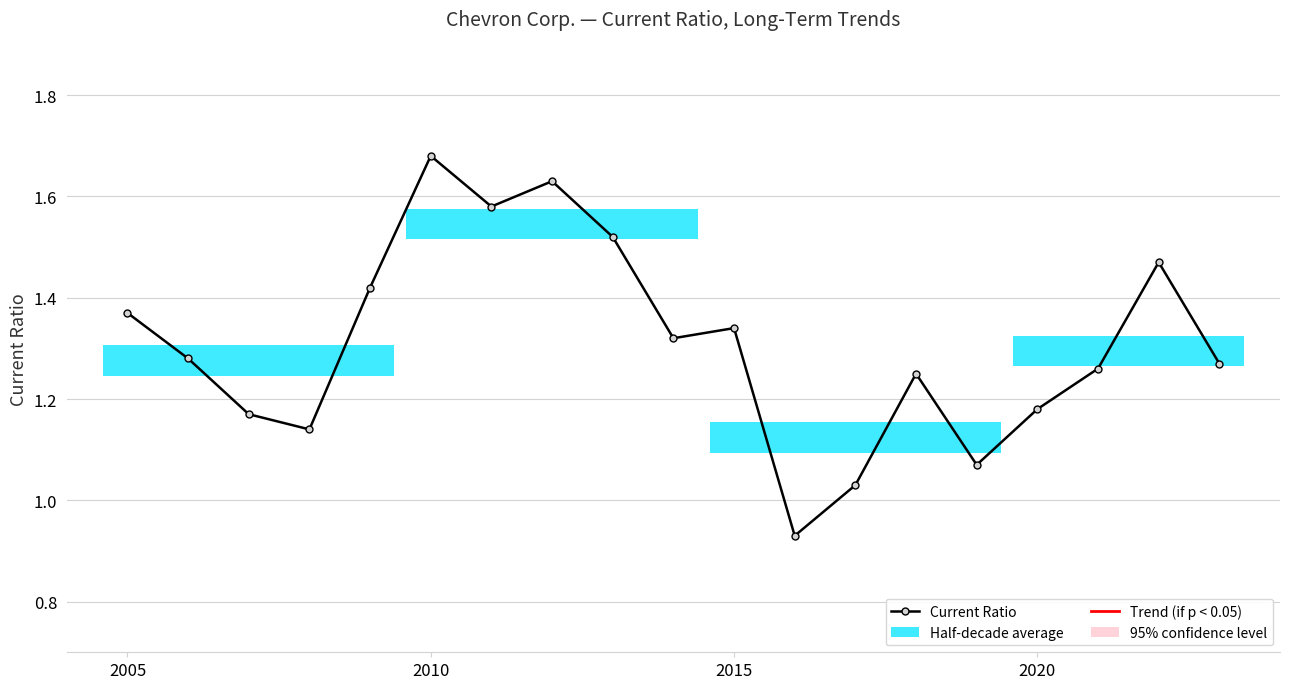

What is the difference between the second highest and minimum values?

0.7